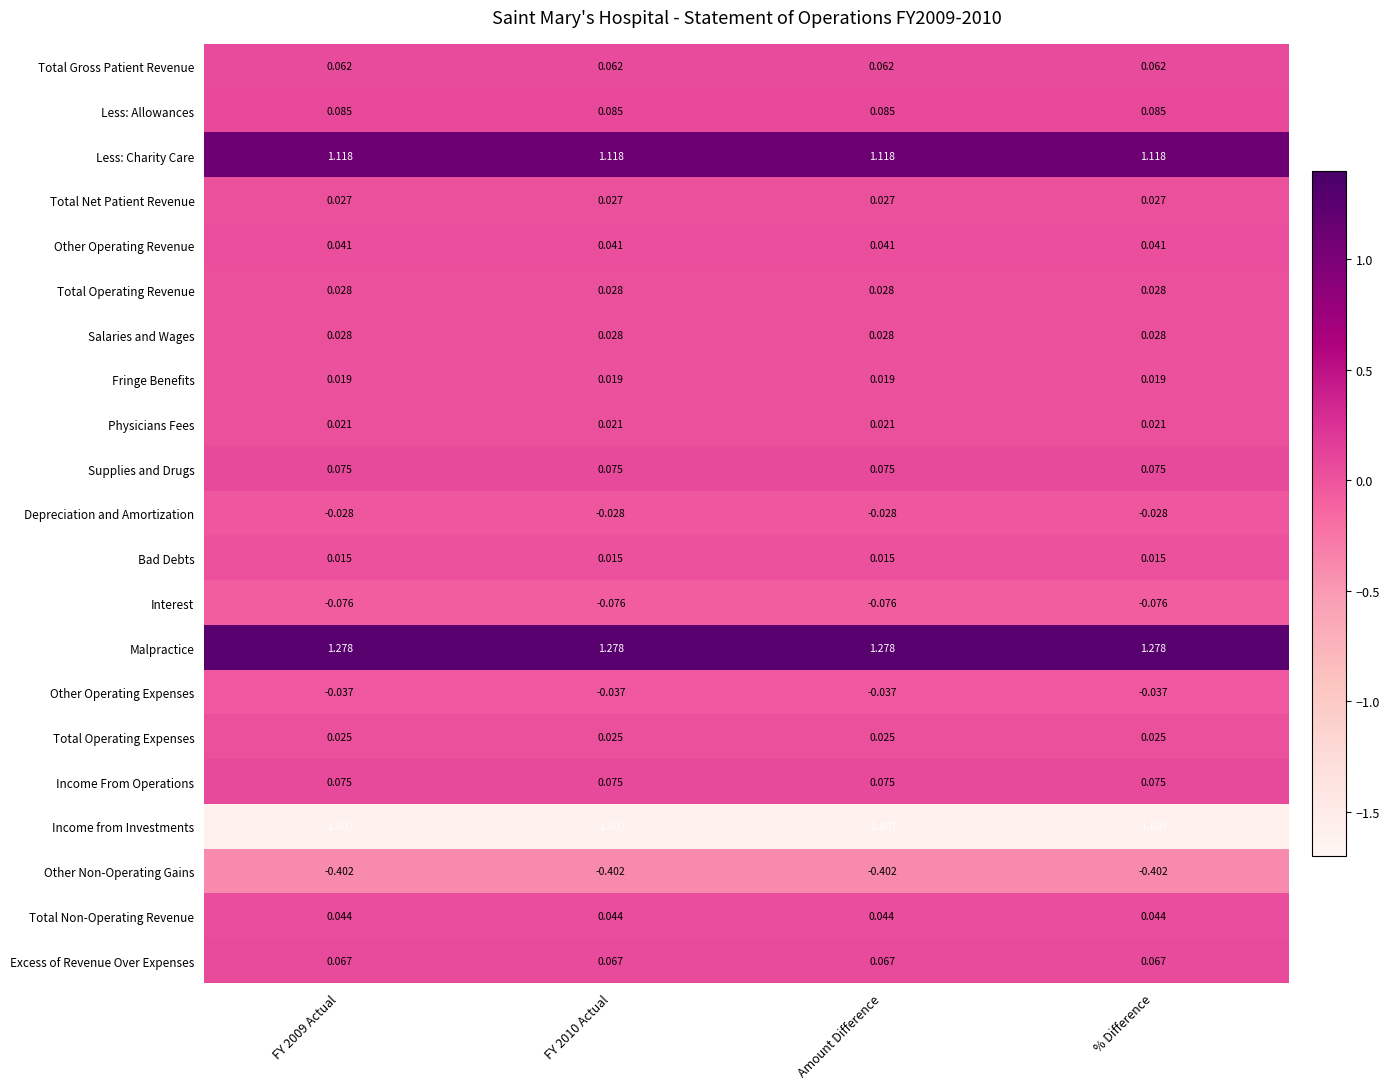

Count the number of data series in this chart.

21